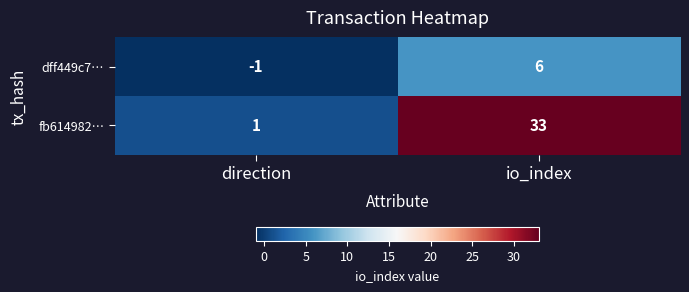

Count the number of categories in the chart.

2